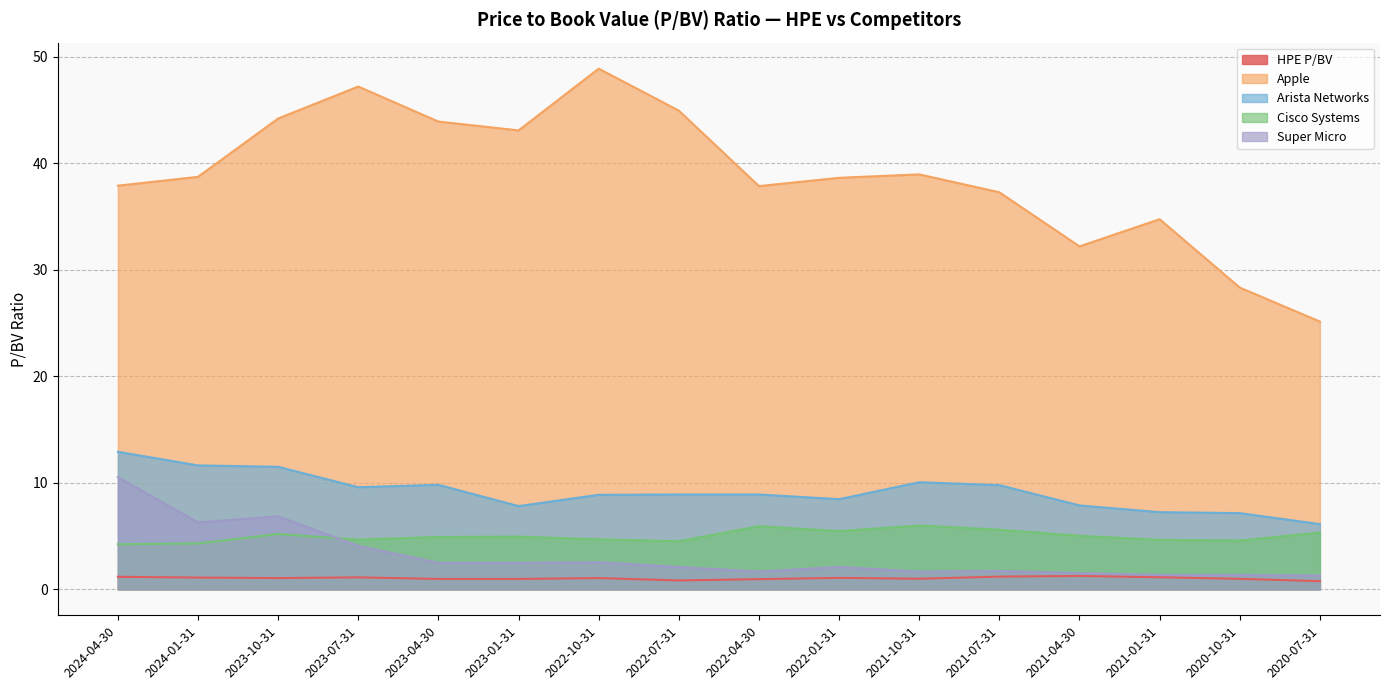

True or false: HPE P/BV and Apple intersect in this chart.

False